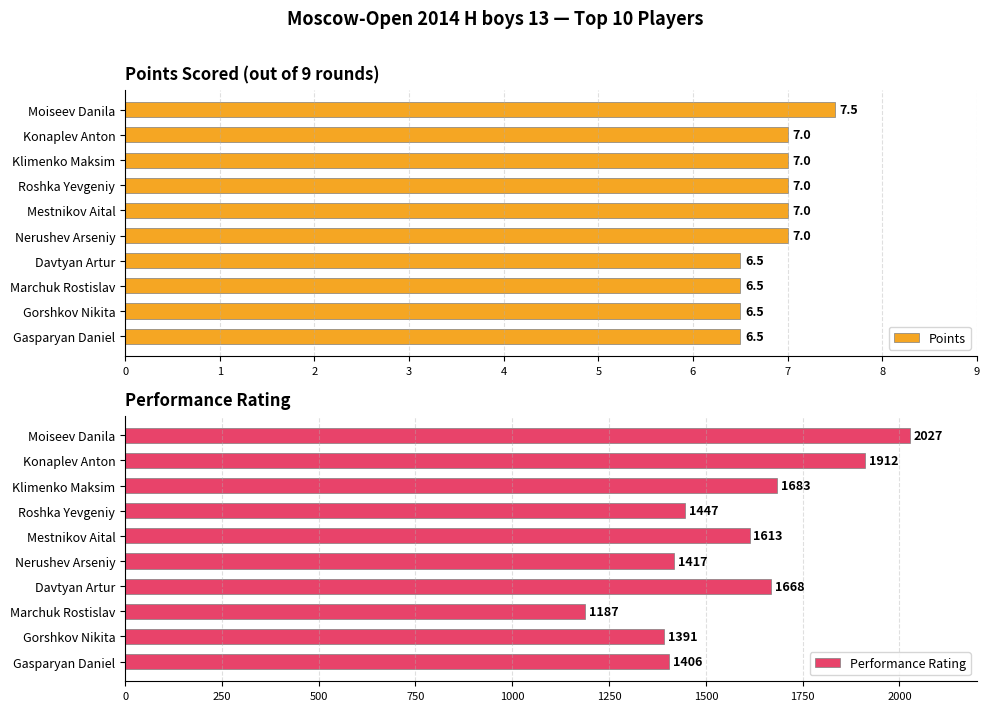

Is it true that Points equals 7.0 at Konaplev Anton?

True